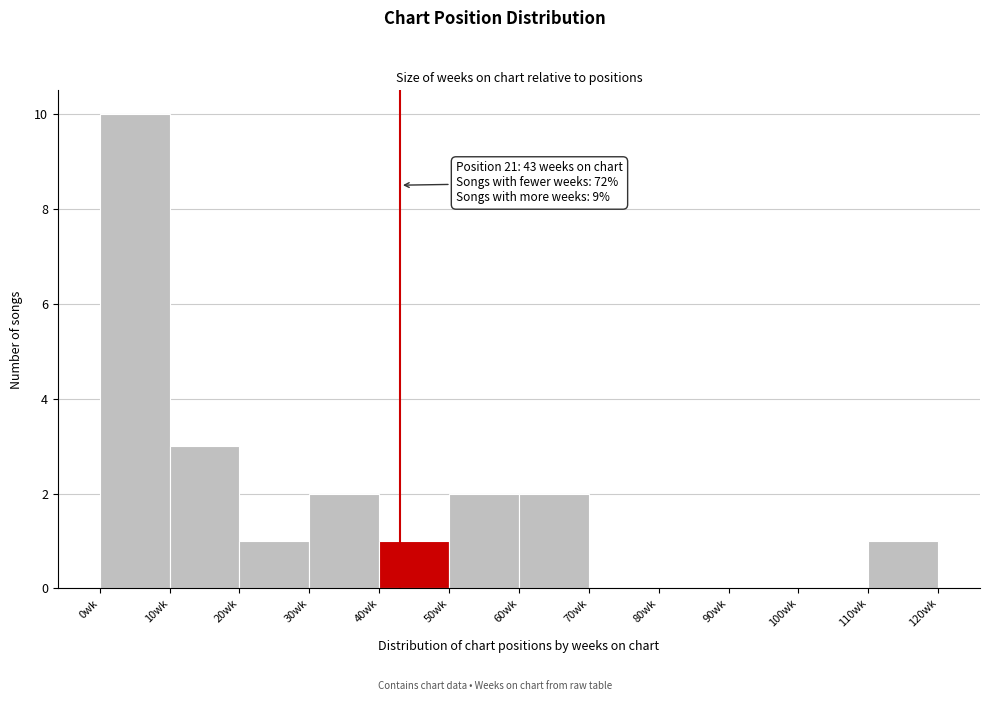

Over which range of the x-axis is the bar tallest?

0 to 10